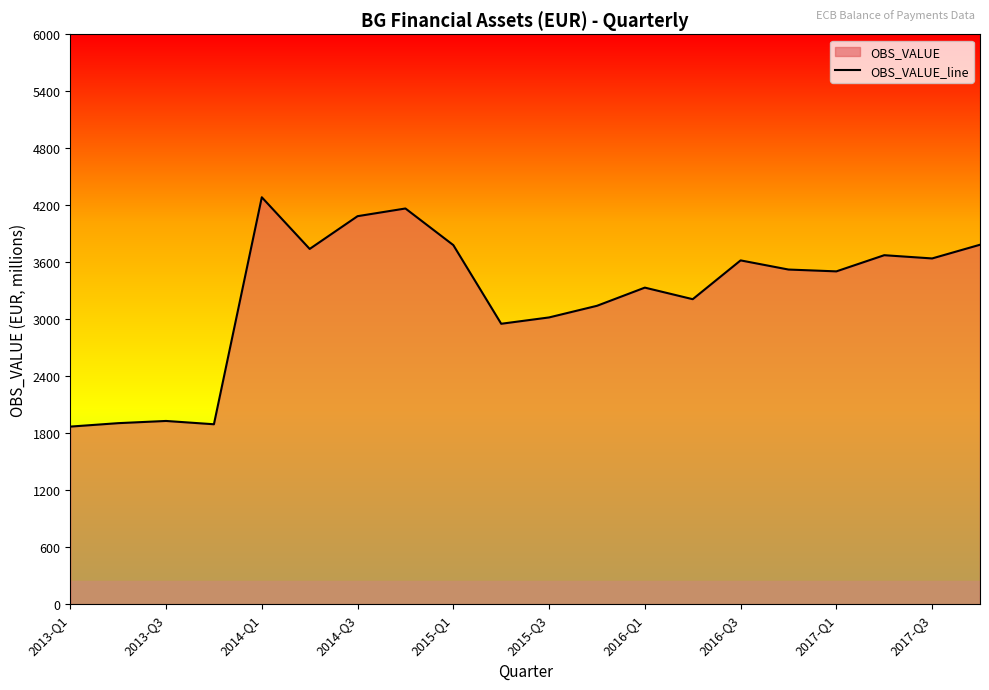

What is the difference between the maximum and minimum values?

2414.7